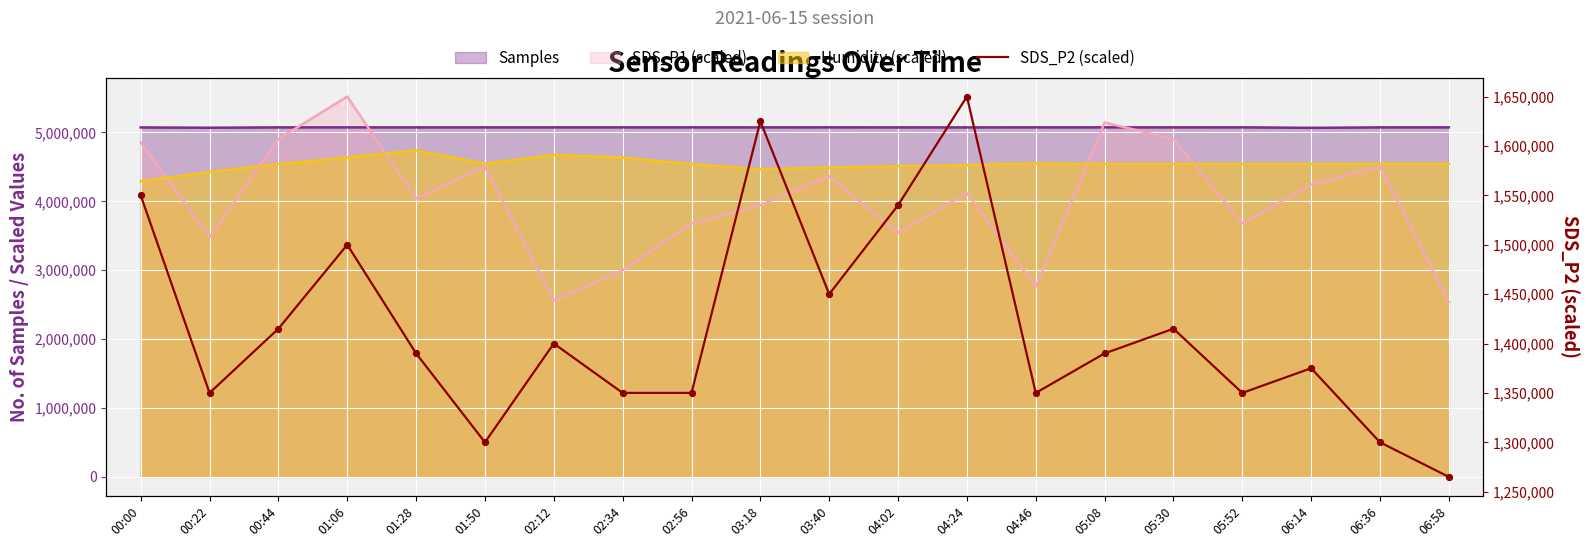

Between 01:50 and 02:34, which is larger?

02:34